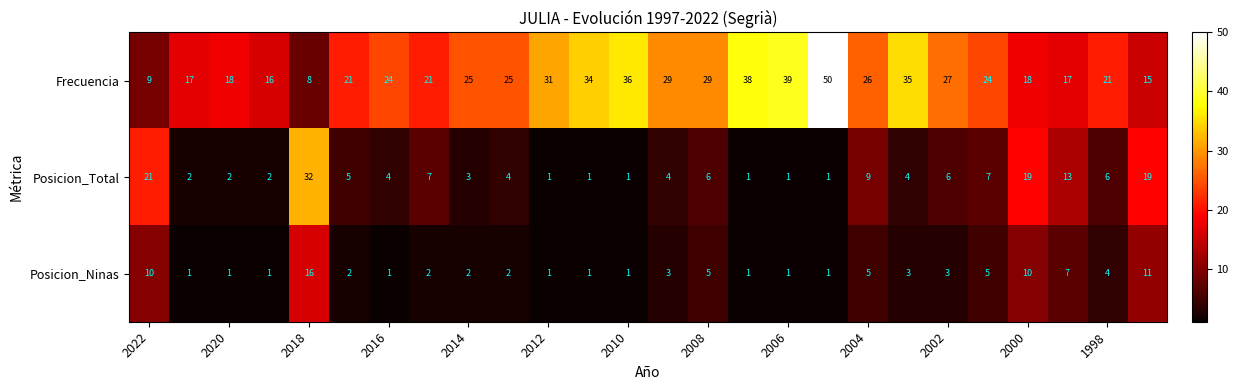

How many distinct data groups are displayed?

3